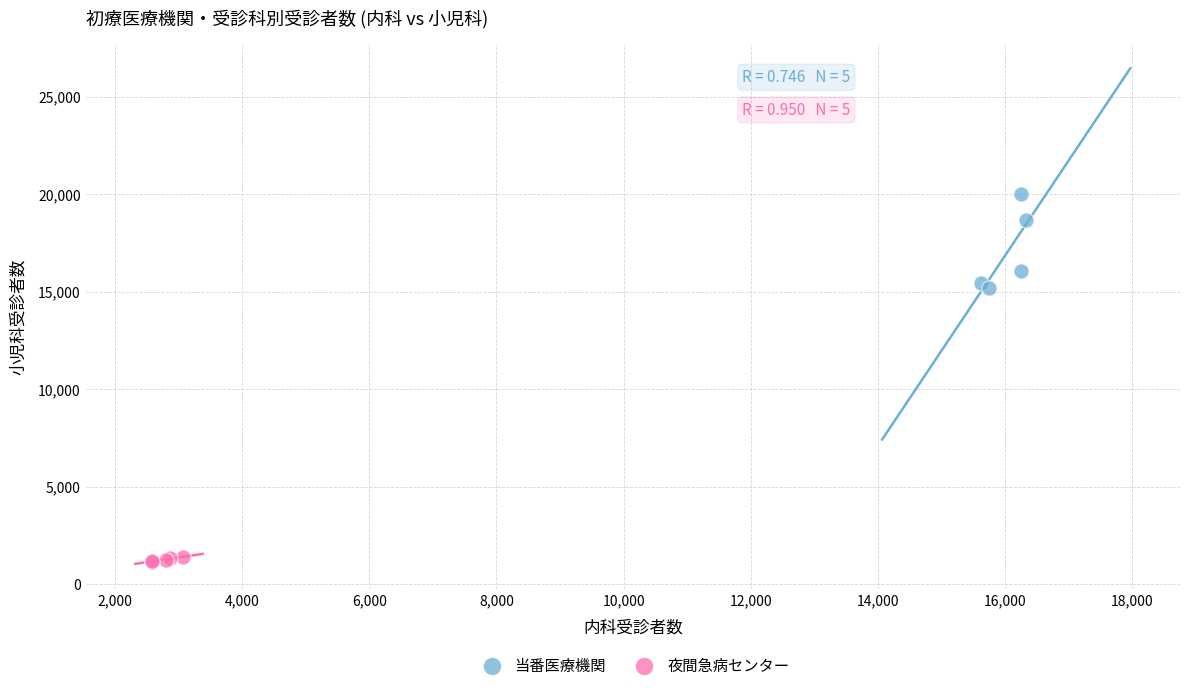

Which series reaches the maximum Y coordinate?

当番医療機関